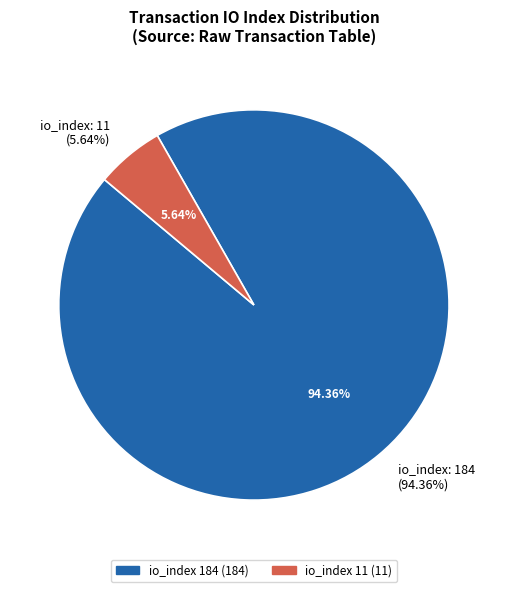

What is the smallest slice in the pie chart?

io_index_11